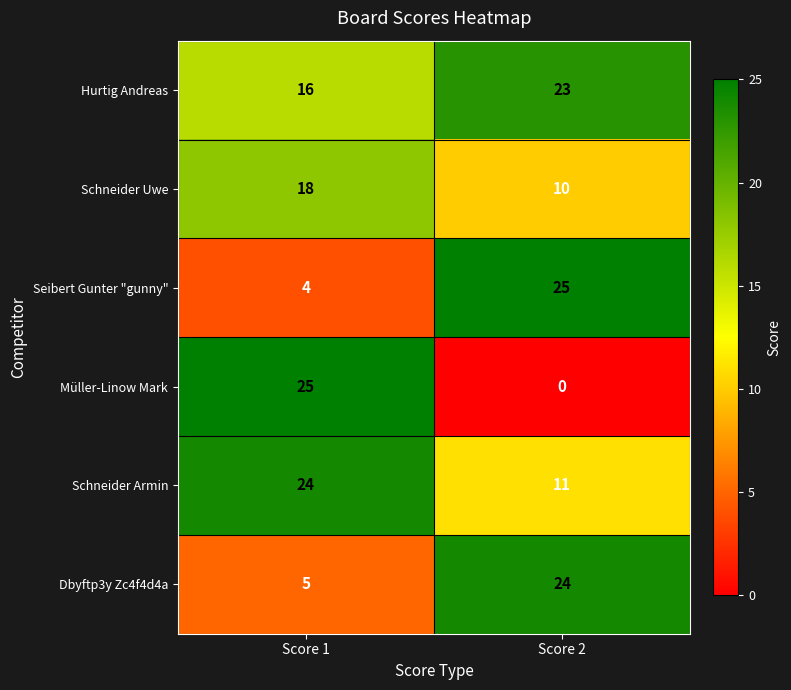

The Seibert Gunter "gunny" series shows 10 at Score 2. True or false?

False